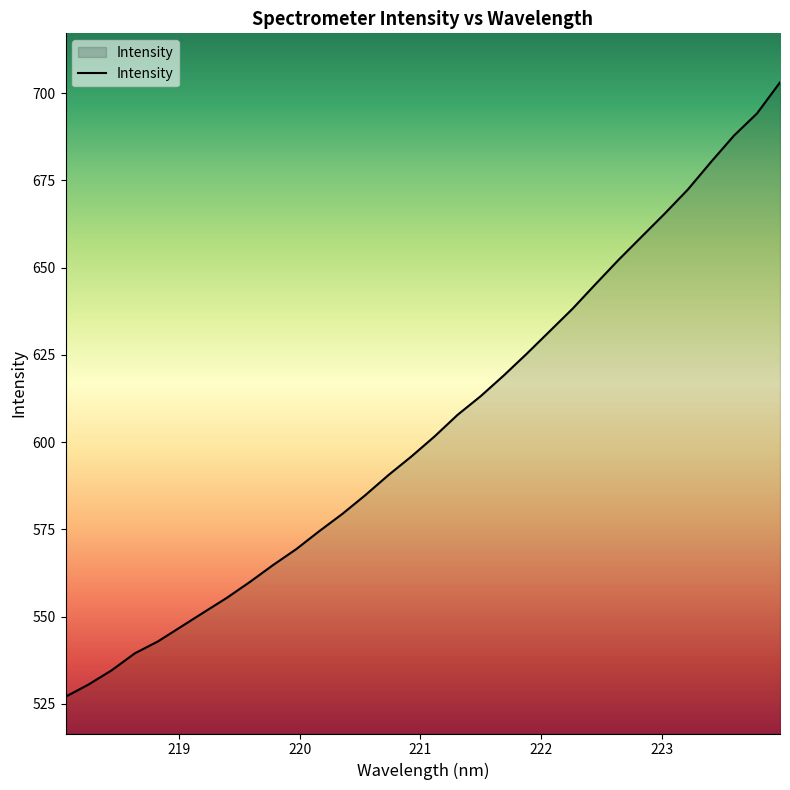

True or false: the data has more than 2 interior local peaks.

False